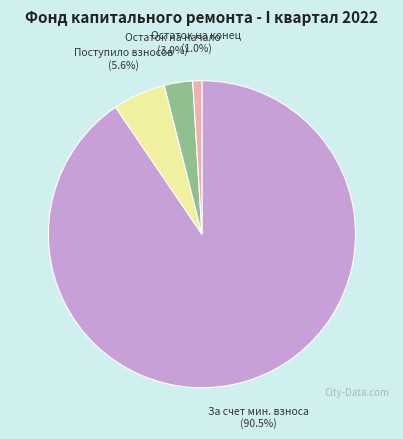

Which category has the smallest portion of the pie?

Остаток на конец